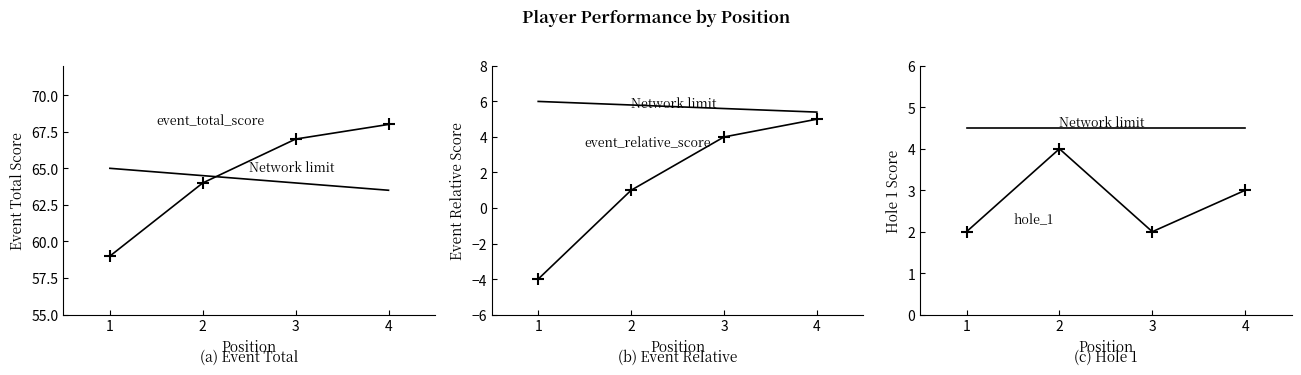

Which label corresponds to the largest value in the chart?

4